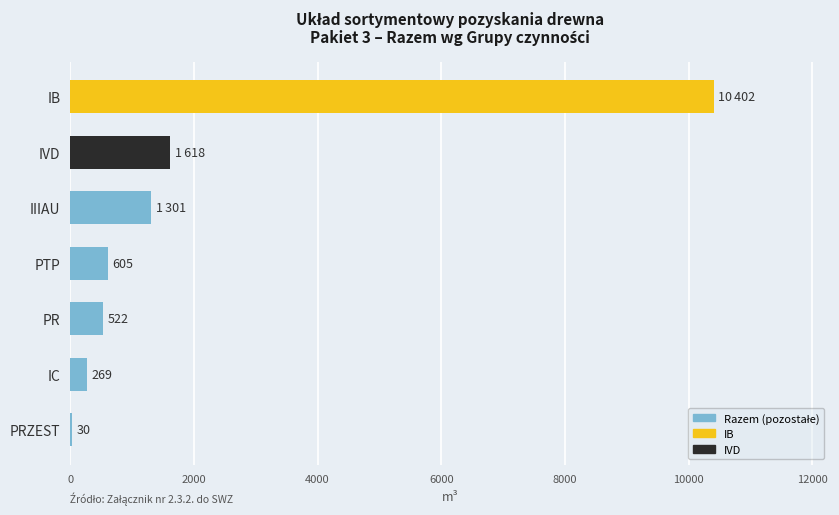

Is it true that the value at IVD is 2488?

False